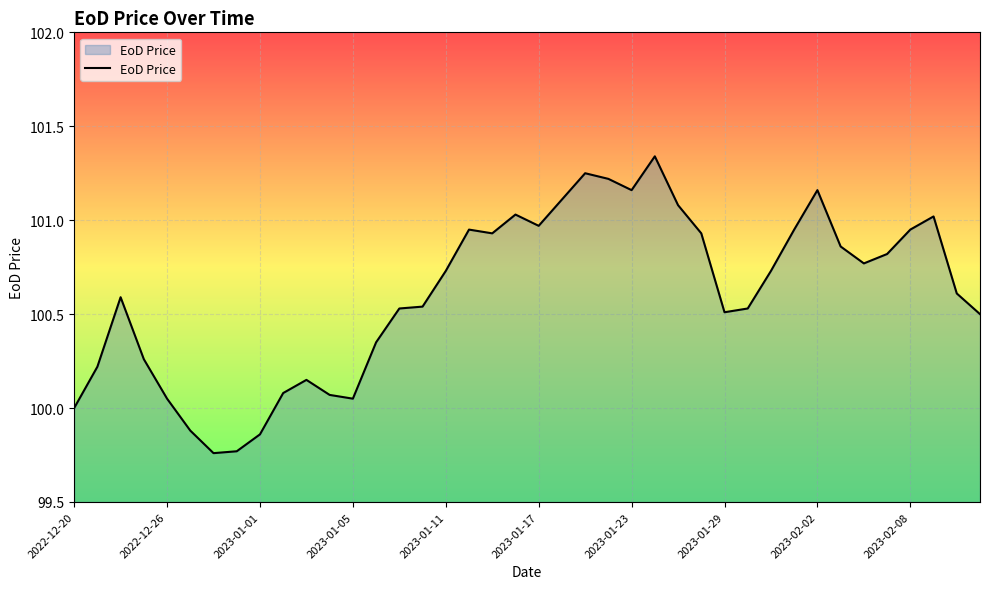

What is the difference between the maximum and minimum values?

1.6